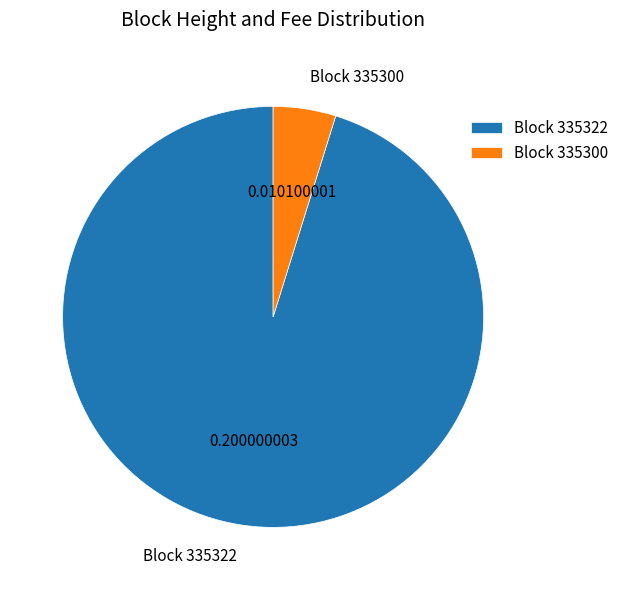

Is there a majority slice in this chart?

Yes